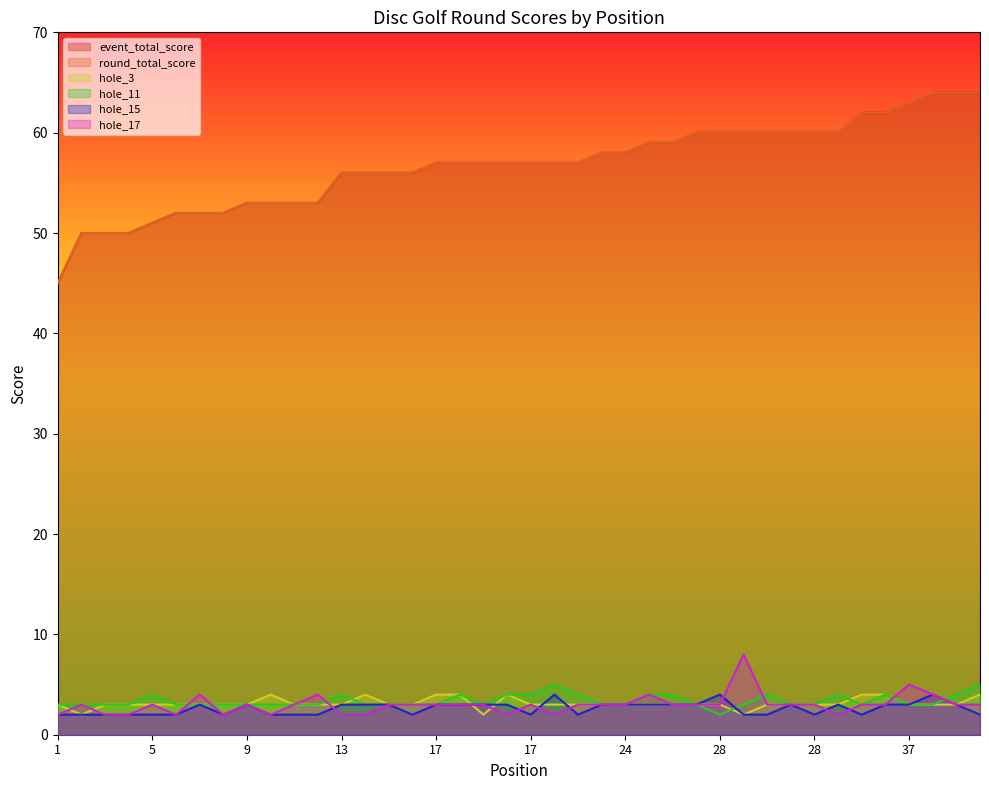

At 35, list the series in order from largest to smallest.

event_total_score, round_total_score, hole_3, hole_11, hole_17, hole_15